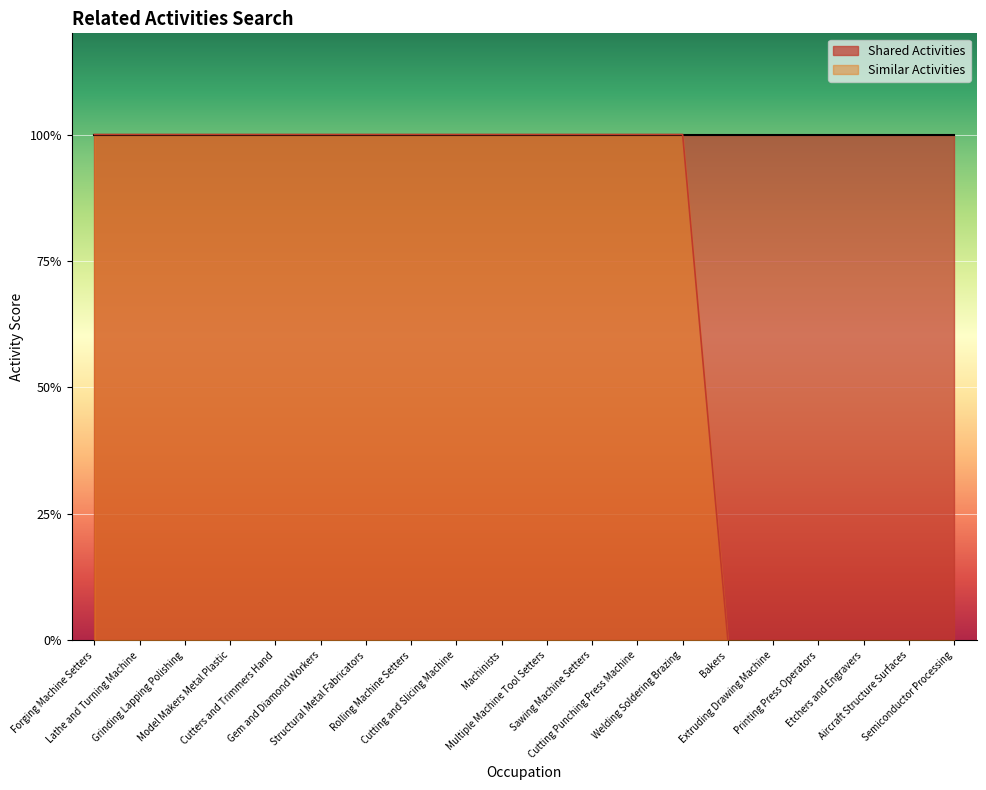

Is it true that the value at Extruding Drawing Machine is 0?

False